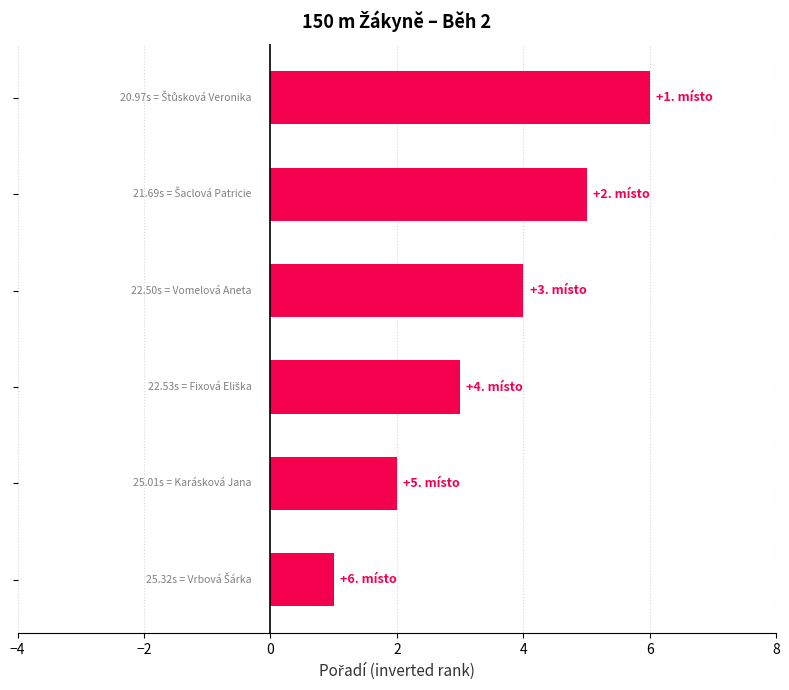

What is the maximum value shown in the chart?

6